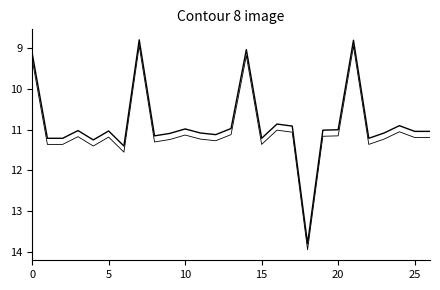

Where is the data nearest to the value 11?

20